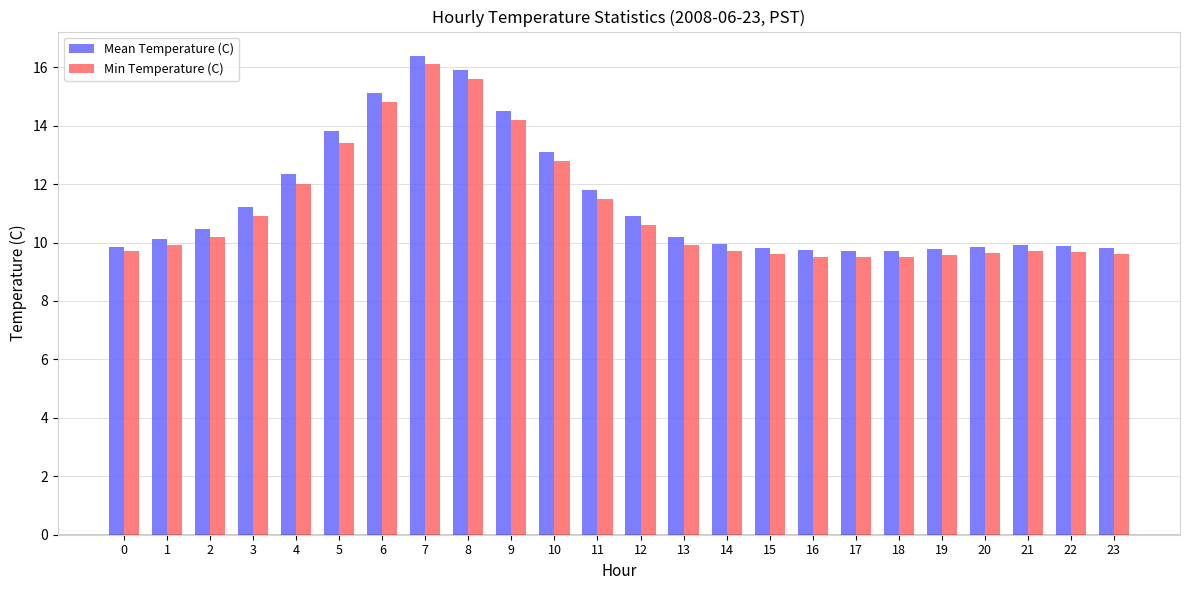

What is the difference between the Mean Temperature (C) values at 2 and 23?

0.6